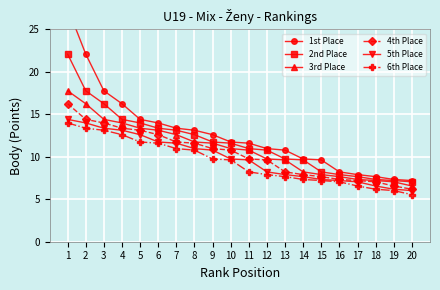

True or false: 4th Place and 3rd Place cross at least once.

False